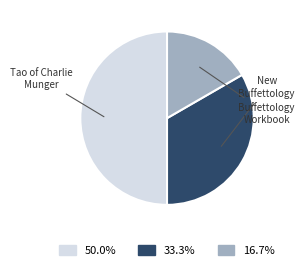

To the nearest percent, what is the combined percentage of Tao of Charlie Munger and Buffettology Workbook?

67%